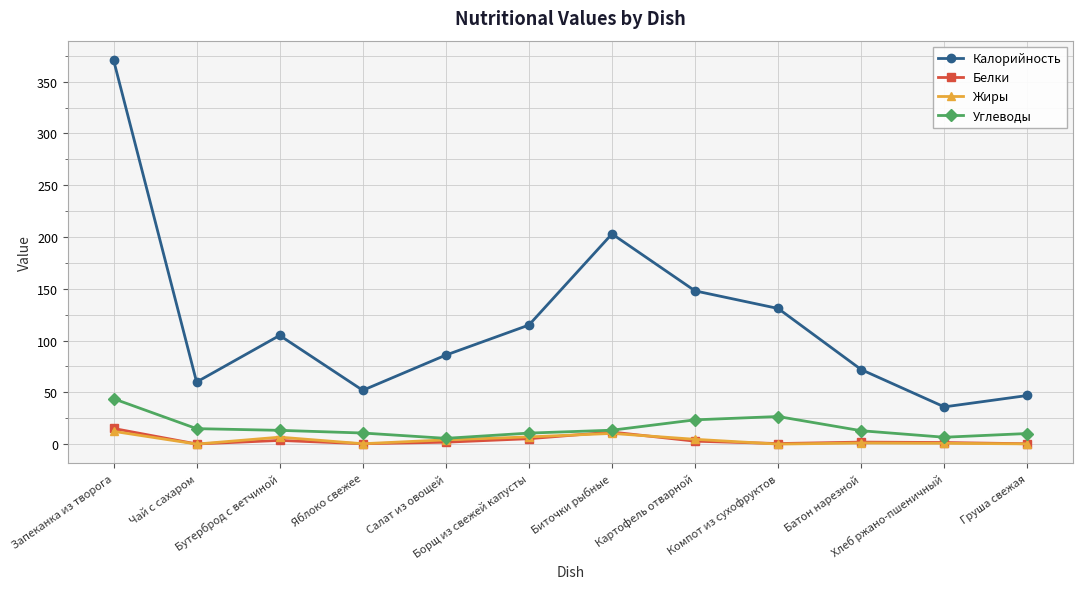

Which series has the largest range (max minus min)?

Калорийность